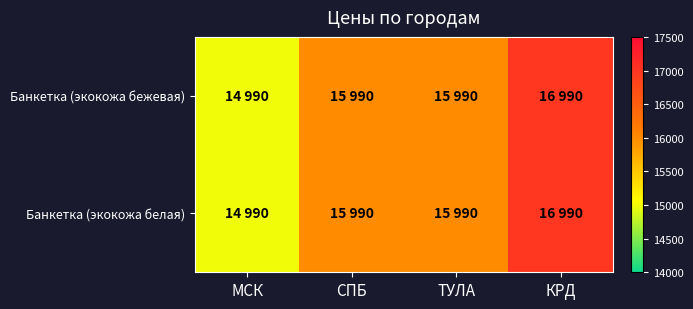

At how many categories does at least one series exceed 16451?

1